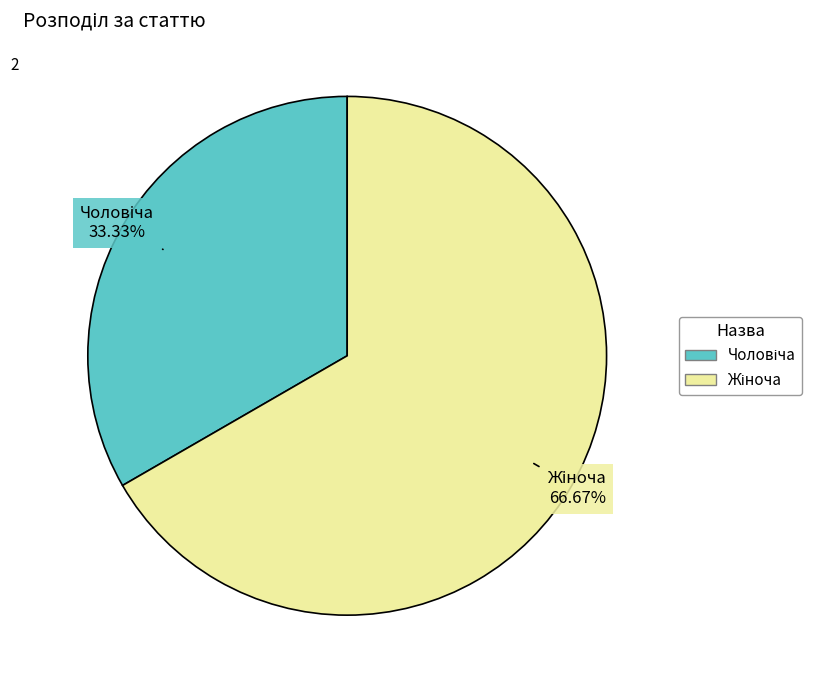

Is there a majority slice in this chart?

Yes